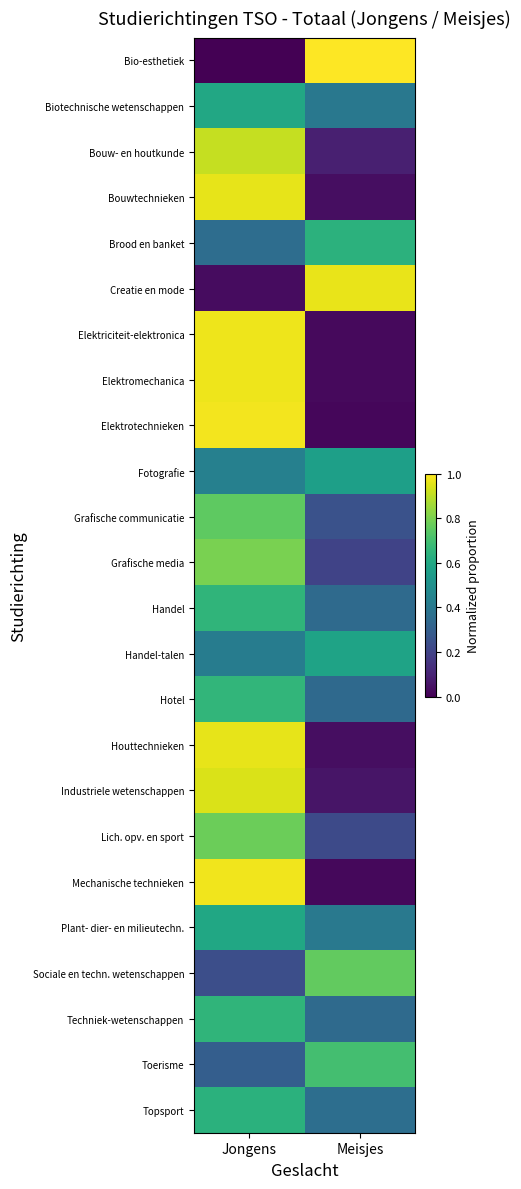

Reading left to right, list all the values displayed in this chart.

Bio-esthetiek: Jongens=0.0	Meisjes=1.0
Biotechnische wetenschappen: Jongens=0.6	Meisjes=0.4
Bouw- en houtkunde: Jongens=0.9	Meisjes=0.1
Bouwtechnieken: Jongens=1.0	Meisjes=0.0
Brood en banket: Jongens=0.4	Meisjes=0.6
Creatie en mode: Jongens=0.0	Meisjes=1.0
Elektriciteit-elektronica: Jongens=1.0	Meisjes=0.0
Elektromechanica: Jongens=1.0	Meisjes=0.0
Elektrotechnieken: Jongens=1.0	Meisjes=0.0
Fotografie: Jongens=0.4	Meisjes=0.6
Grafische communicatie: Jongens=0.8	Meisjes=0.2
Grafische media: Jongens=0.8	Meisjes=0.2
Handel: Jongens=0.7	Meisjes=0.3
Handel-talen: Jongens=0.4	Meisjes=0.6
Hotel: Jongens=0.7	Meisjes=0.3
Houttechnieken: Jongens=1.0	Meisjes=0.0
Industriele wetenschappen: Jongens=0.9	Meisjes=0.1
Lich. opv. en sport: Jongens=0.8	Meisjes=0.2
Mechanische technieken: Jongens=1.0	Meisjes=0.0
Plant- dier- en milieutechn.: Jongens=0.6	Meisjes=0.4
Sociale en techn. wetenschappen: Jongens=0.2	Meisjes=0.8
Techniek-wetenschappen: Jongens=0.7	Meisjes=0.3
Toerisme: Jongens=0.3	Meisjes=0.7
Topsport: Jongens=0.6	Meisjes=0.4